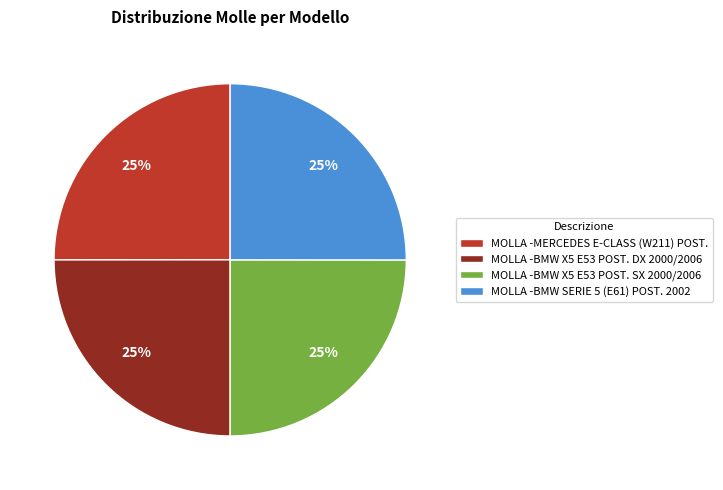

Is there a majority slice in this chart?

No